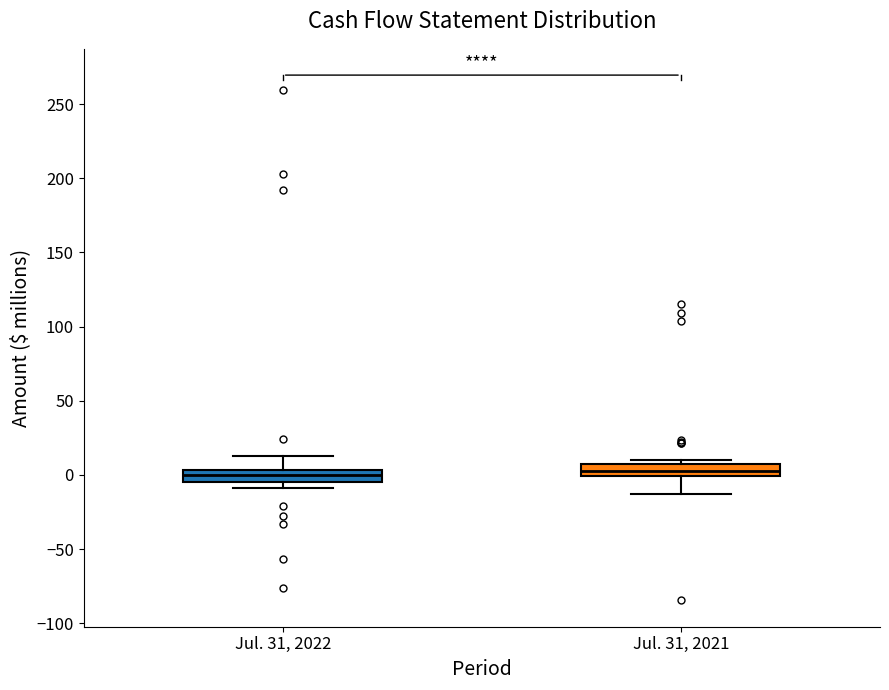

Where does the upper whisker of the box for Jul. 31, 2022 end on the y-axis? The values are not printed on the chart, so give them approximately, as read against the axis.

10